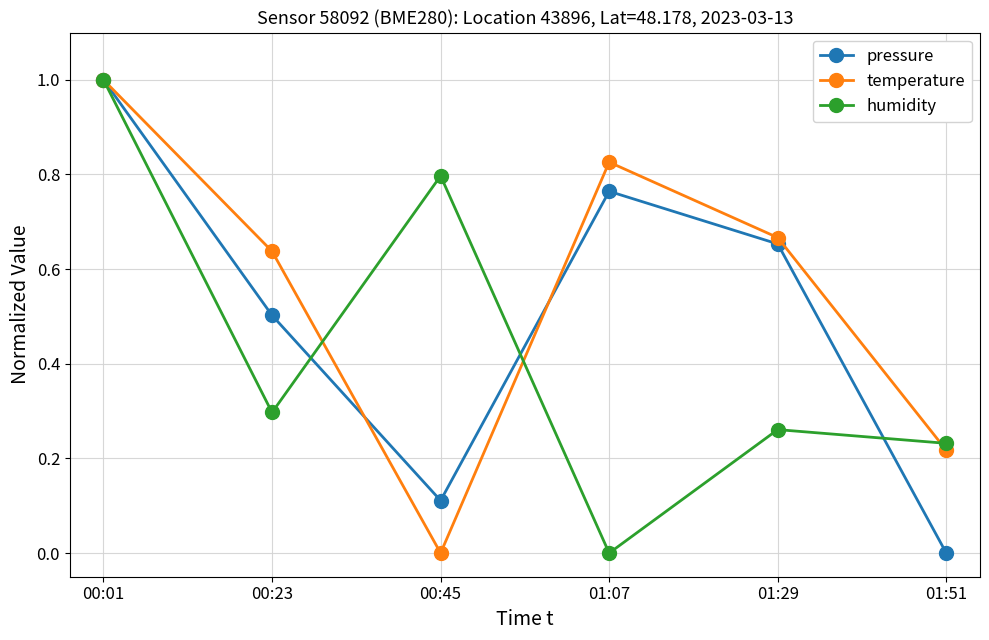

Count the number of categories in the chart.

6